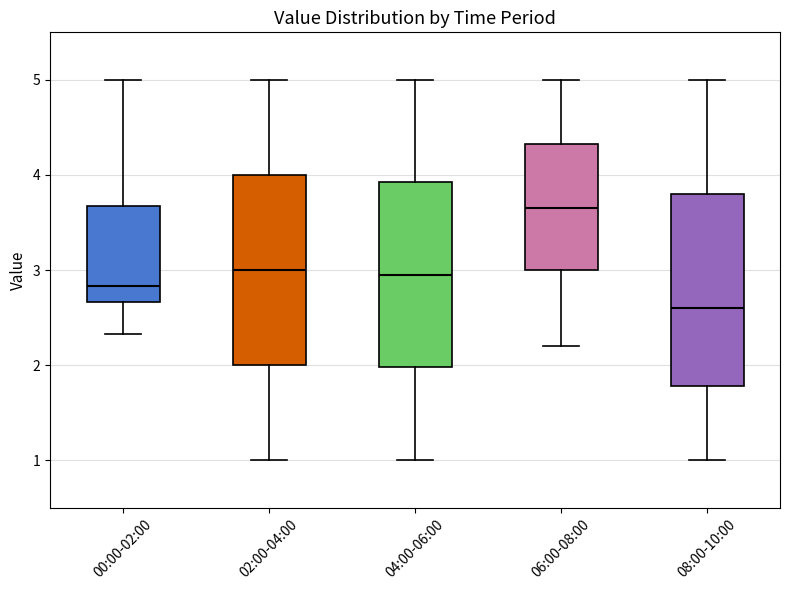

Where does the lower whisker of the box for 06:00-08:00 end on the y-axis? The values are not printed on the chart, so give them approximately, as read against the axis.

2.2